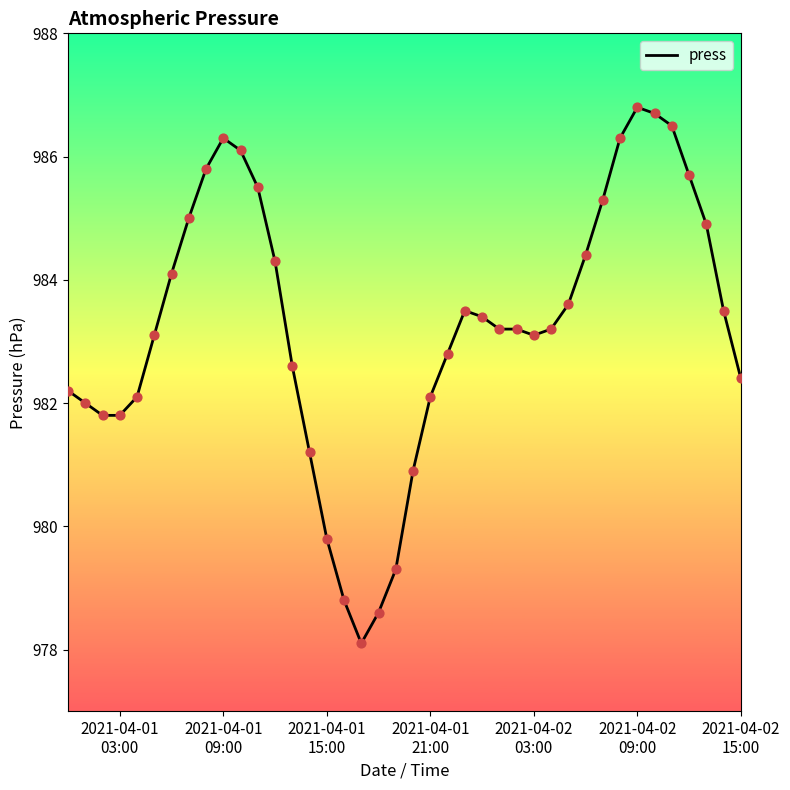

What is the greatest value displayed?

986.8